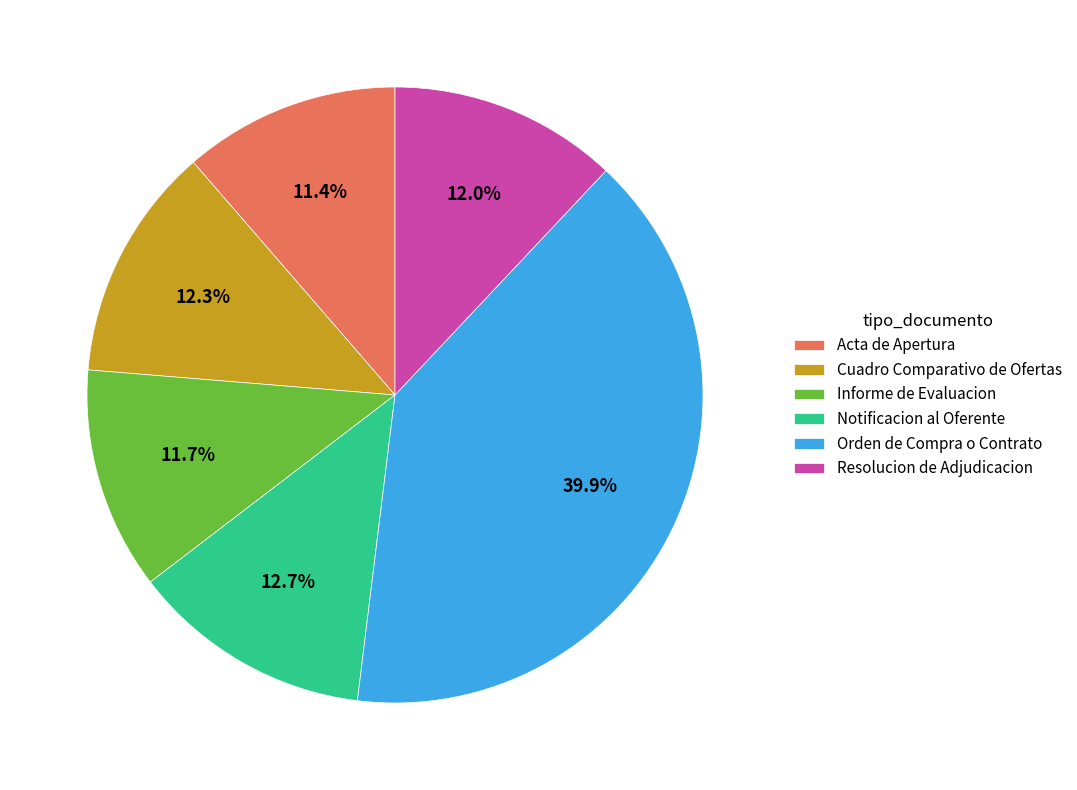

To the nearest percent, what percentage of the pie is Resolucion de Adjudicacion?

12%